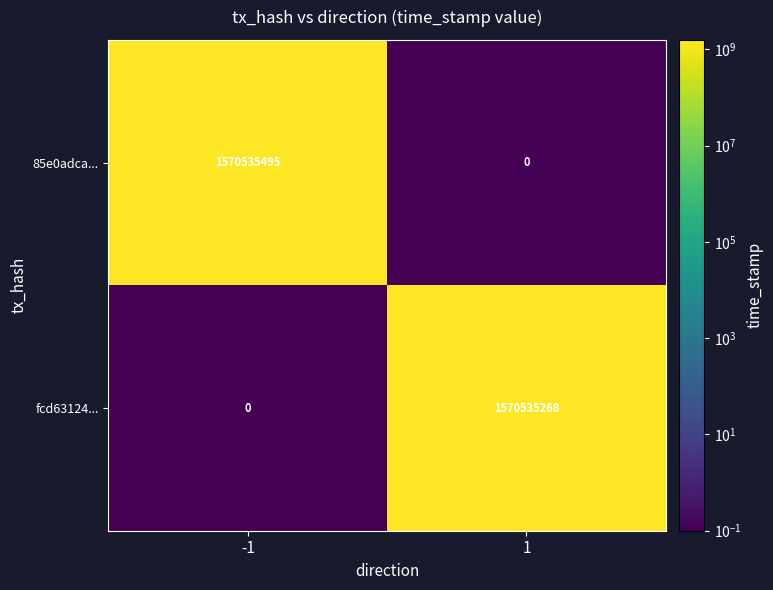

Reading left to right, transcribe all the data shown in this chart.

85e0adca...: -1=1570535495	1=0
fcd63124...: -1=0	1=1570535268